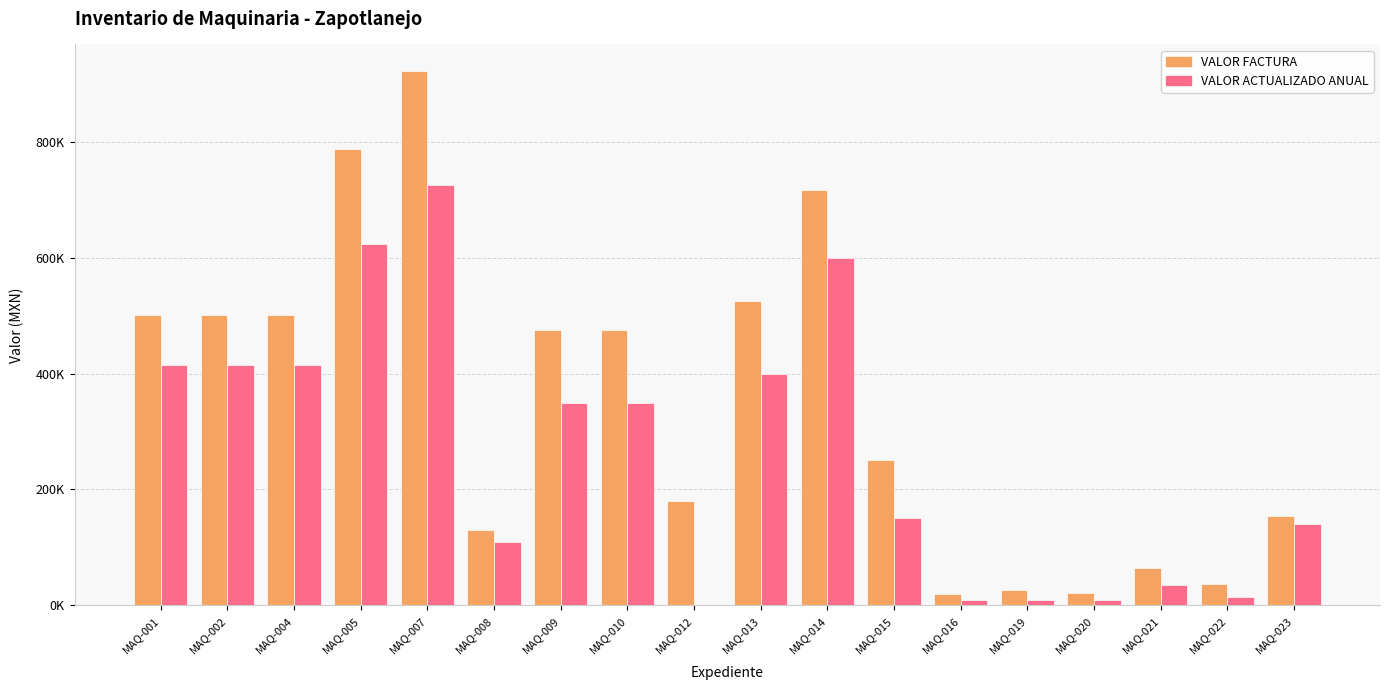

Reading right to left, list all the values displayed in this chart.

VALOR FACTURA: 154000.0	36289.8	65000.0	21000.0	26500.0	20000.0	250000.0	717000.0	525000.0	179514.6	475099.6	475099.6	129375.0	921880.2	786904.0	501464.6	501464.6	501464.6
VALOR ACTUALIZADO ANUAL: 140000.0	15000.0	35000.0	10000.0	10000.0	10000.0	150000.0	600000.0	400000.0	0.0	350000.0	350000.0	110000.0	725000.0	623000.0	415000.0	415000.0	415000.0